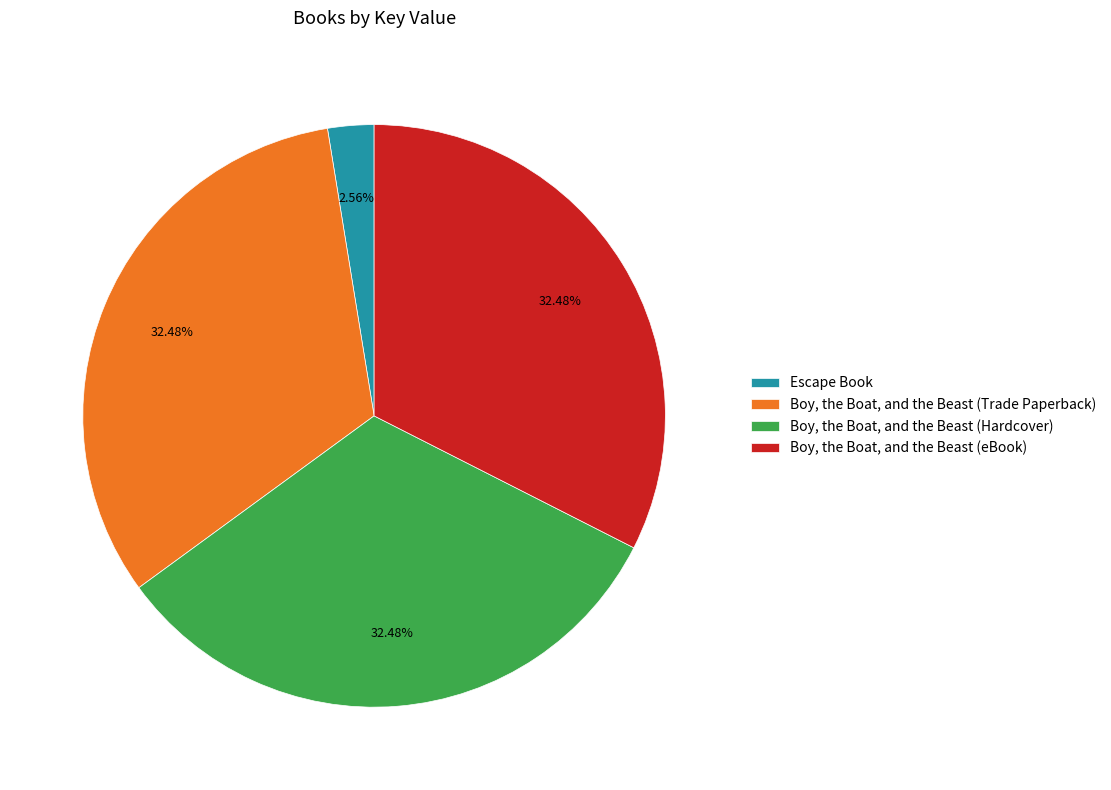

Is there a majority slice in this chart?

No